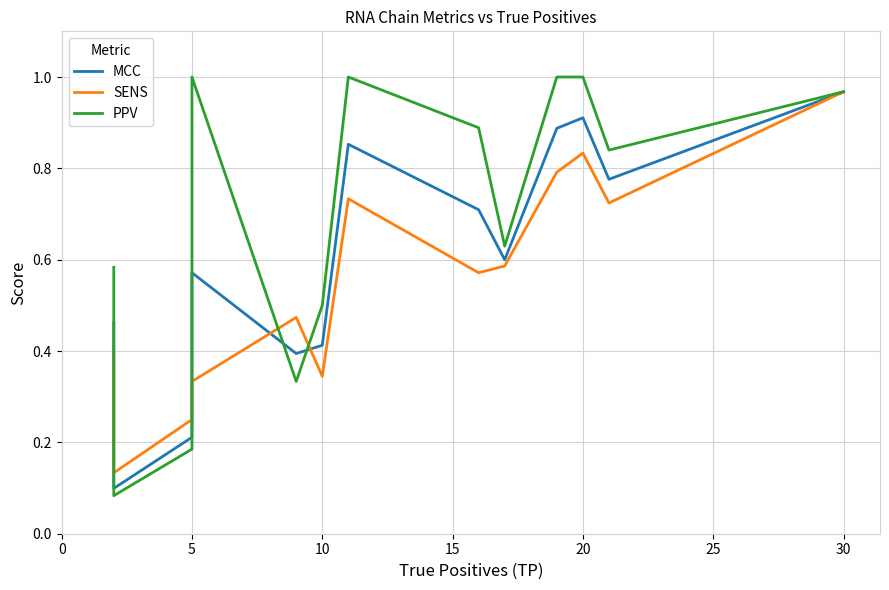

What is the average value of the MCC series?

0.6